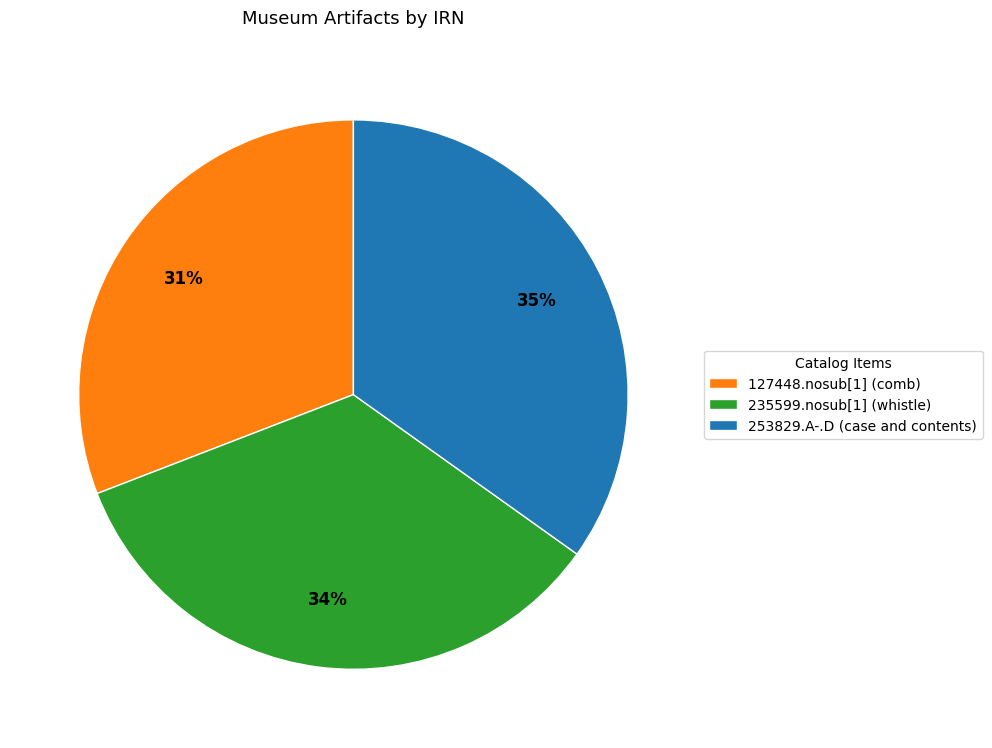

Which category has the smallest portion of the pie?

127448.nosub[1] (comb)